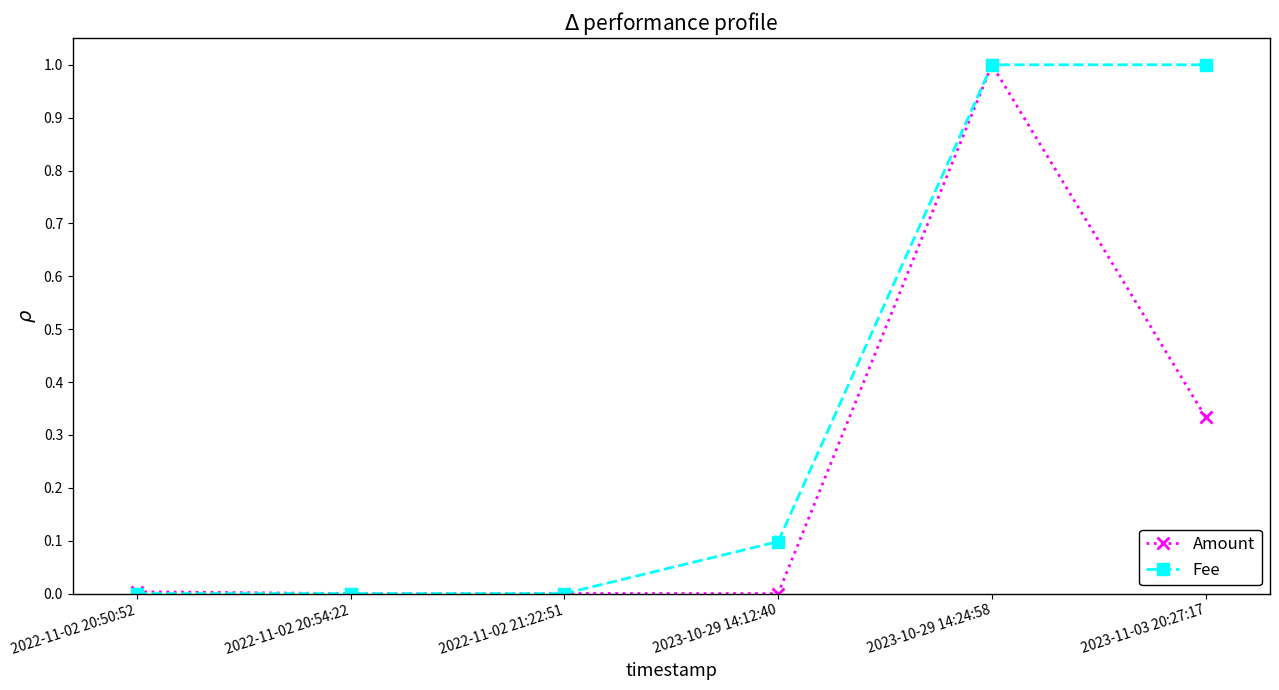

At which label does Amount reach its peak?

2023-10-29 14:24:58